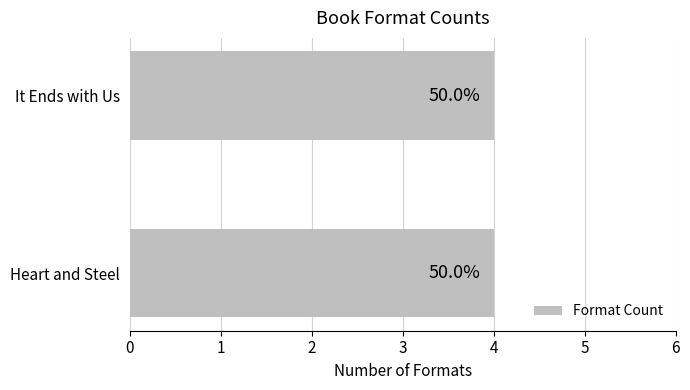

Rank the series by their average value, from highest to lowest.

Heart and Steel, It Ends with Us